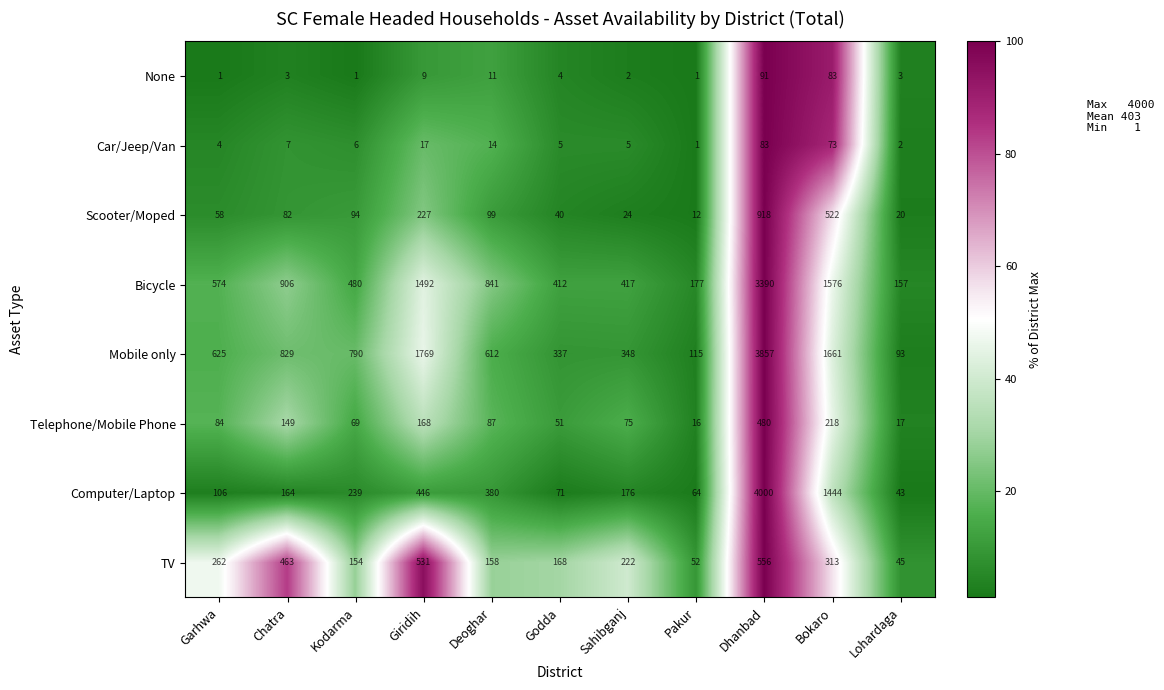

List the series in order of their peak value, highest first.

Computer/Laptop, Mobile only, Bicycle, Scooter/Moped, TV, Telephone/Mobile Phone, None, Car/Jeep/Van